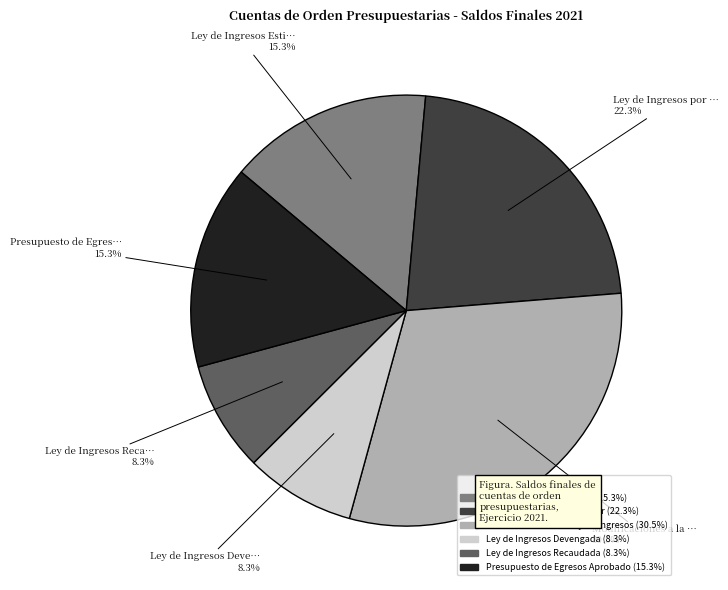

To the nearest percent, what portion does Presupuesto de Egresos Aprobado represent?

15%